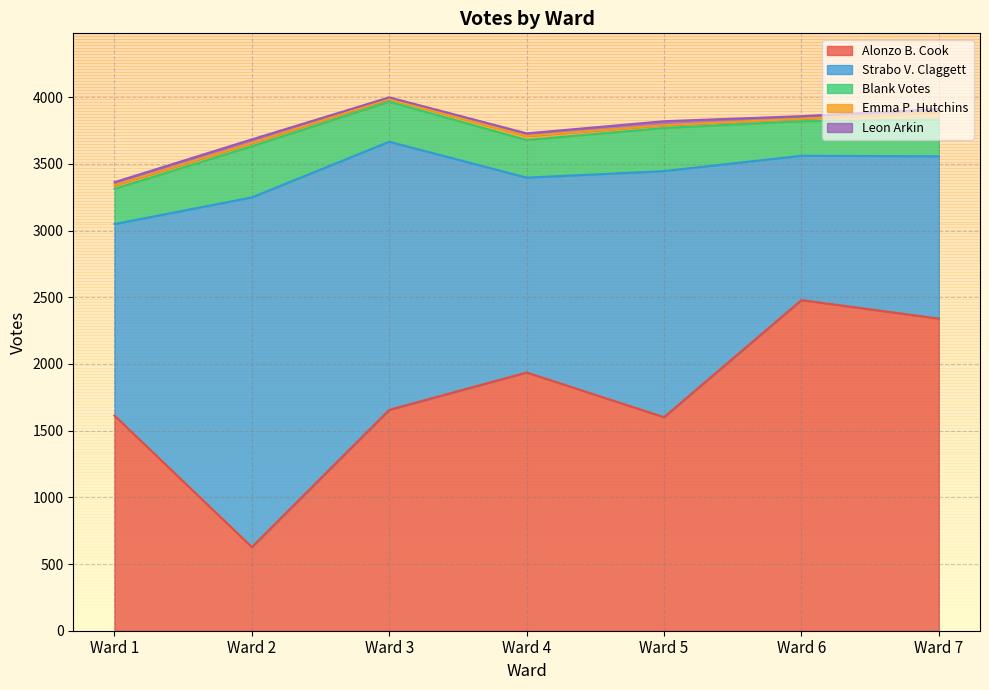

At which label does Emma P. Hutchins reach its peak?

Ward 7